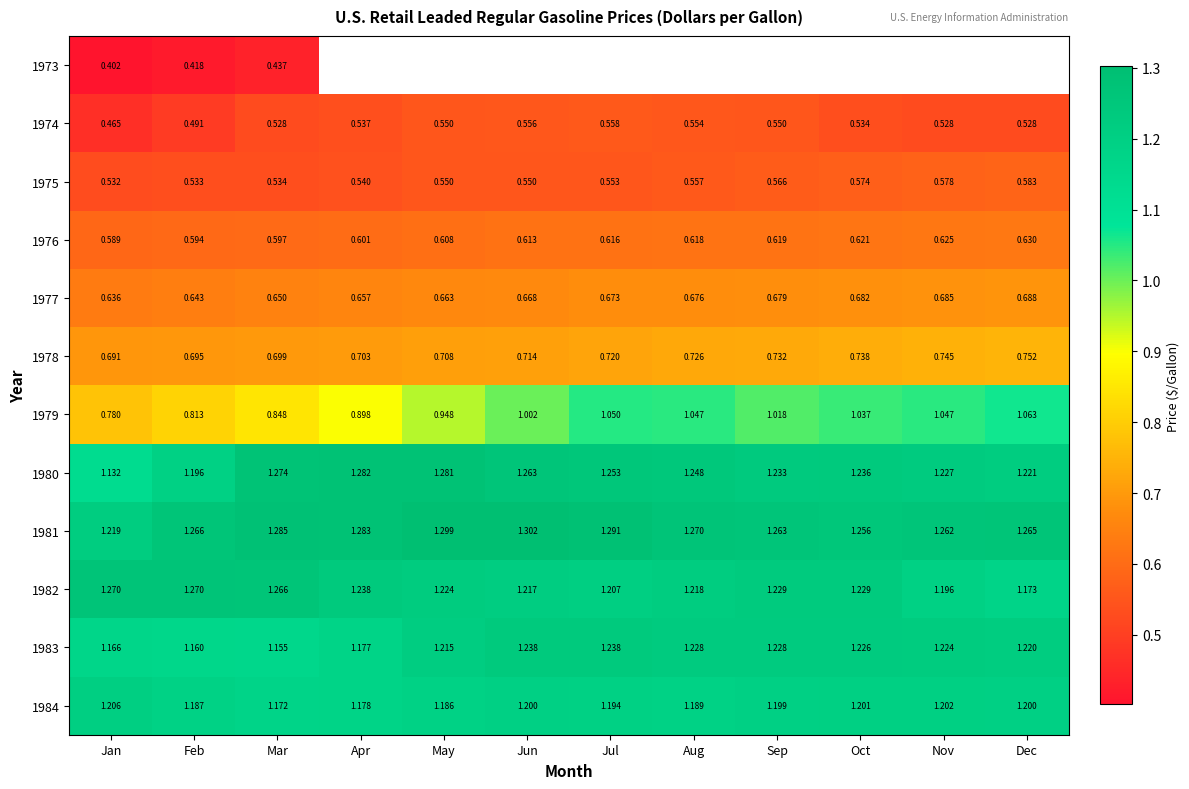

Rank the categories by 1977 value from lowest to highest.

Jan, Feb, Mar, Apr, May, Jun, Jul, Aug, Sep, Oct, Nov, Dec